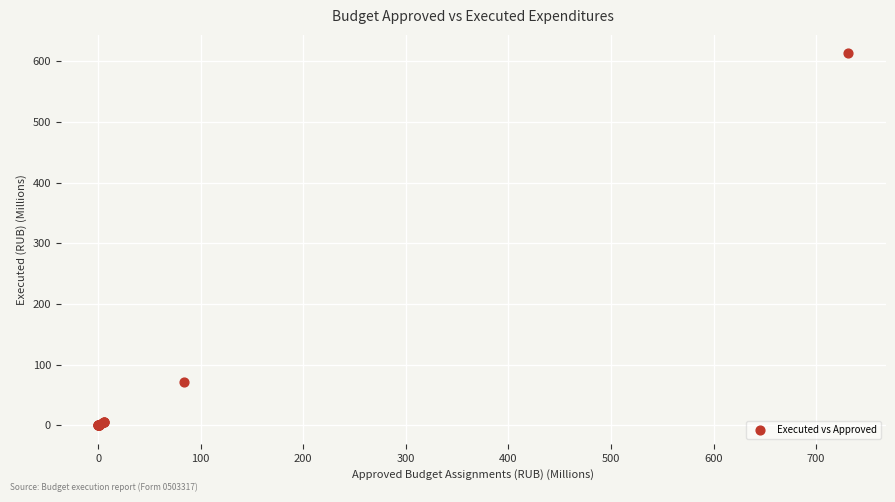

What Y value in the scatter plot is closest to 306?

71.8